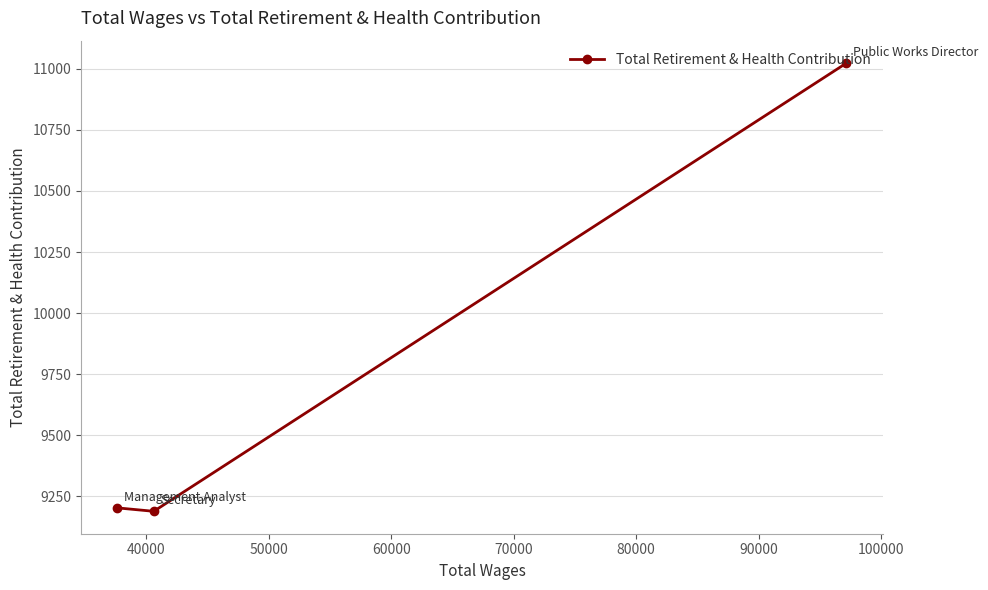

What is the value of the 3rd point from the left?

11023